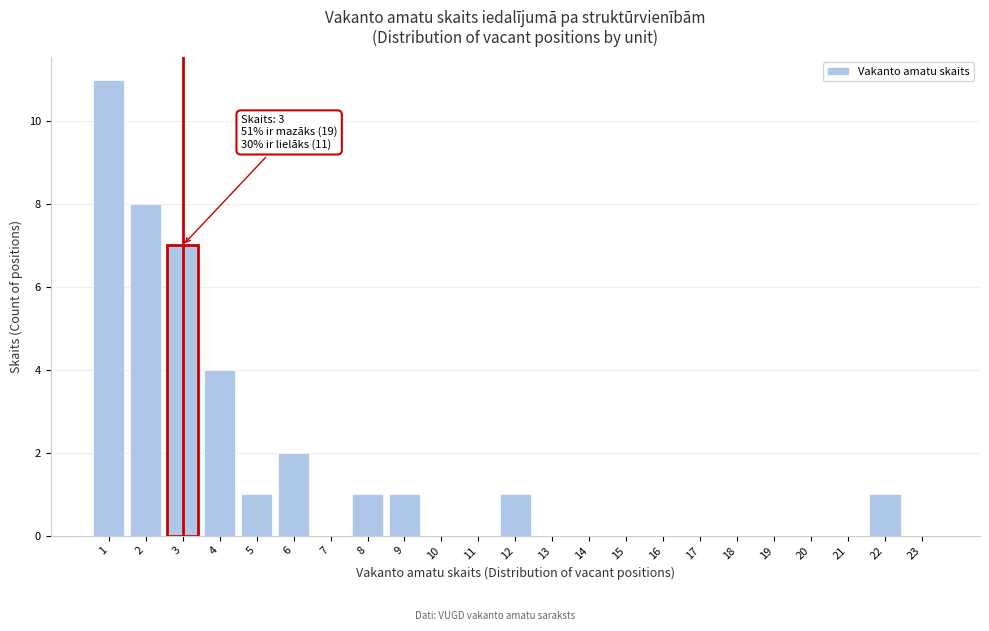

Reading left to right, what are all the values shown in this chart?

1=11	2=8	3=7	4=4	5=1	6=2	7=0	8=1	9=1	10=0	11=0	12=1	13=0	14=0	15=0	16=0	17=0	18=0	19=0	20=0	21=0	22=1	23=0